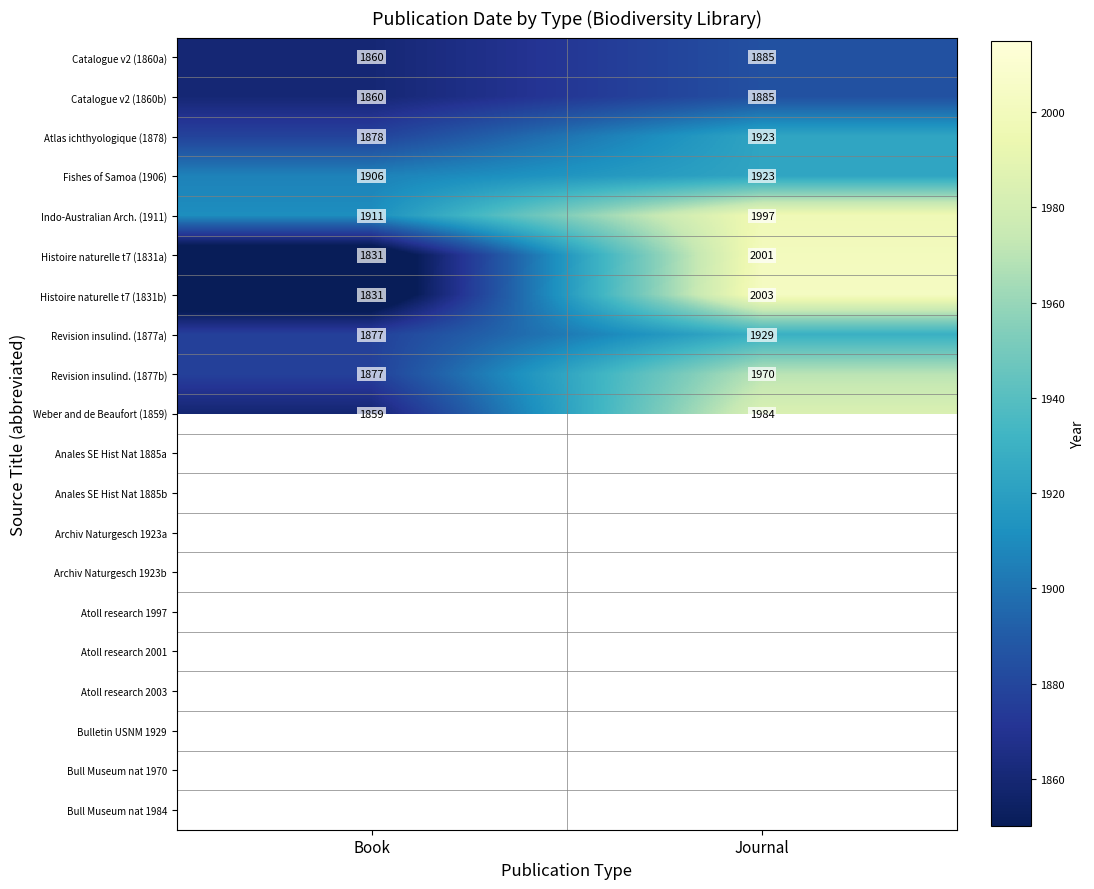

Rank the categories by Catalogue v2 (1860a) value from highest to lowest.

Journal, Book